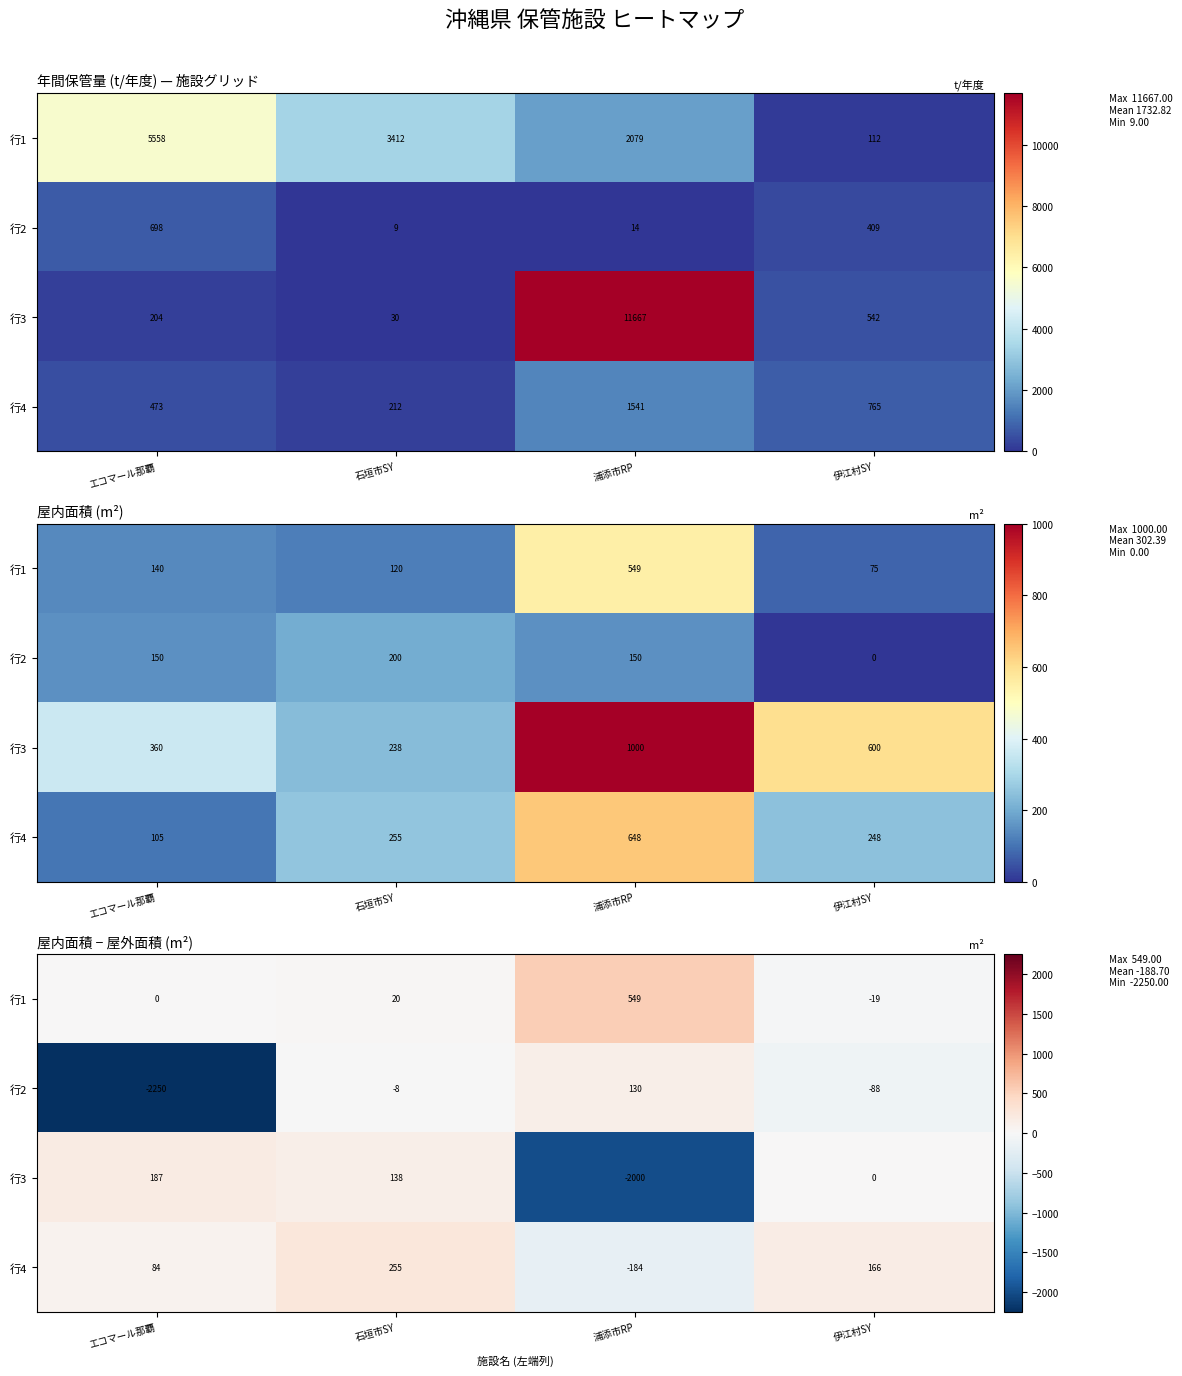

Rank the categories by 行3 value from highest to lowest.

エコマール那覇, 石垣市SY, 伊江村SY, 浦添市RP